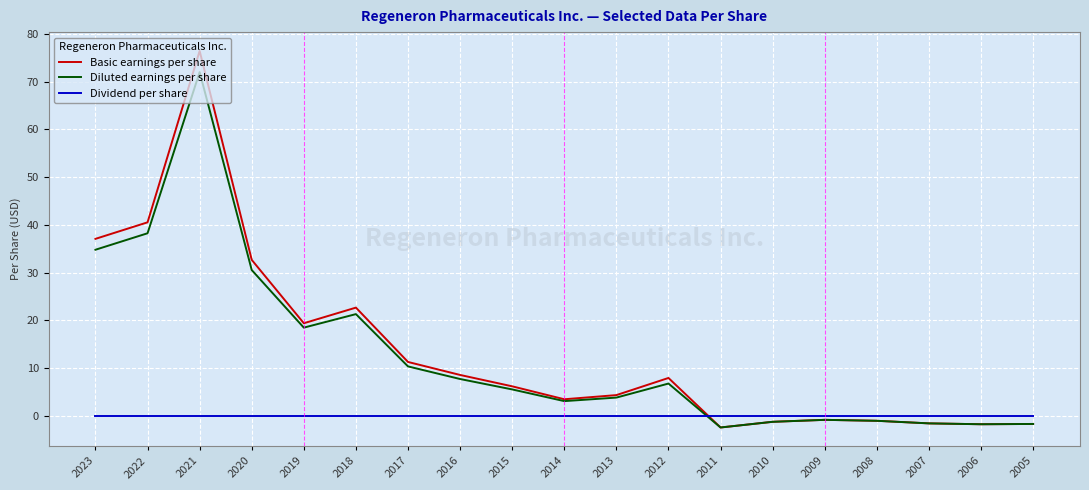

Is this an area chart (filled region under the line)?

No